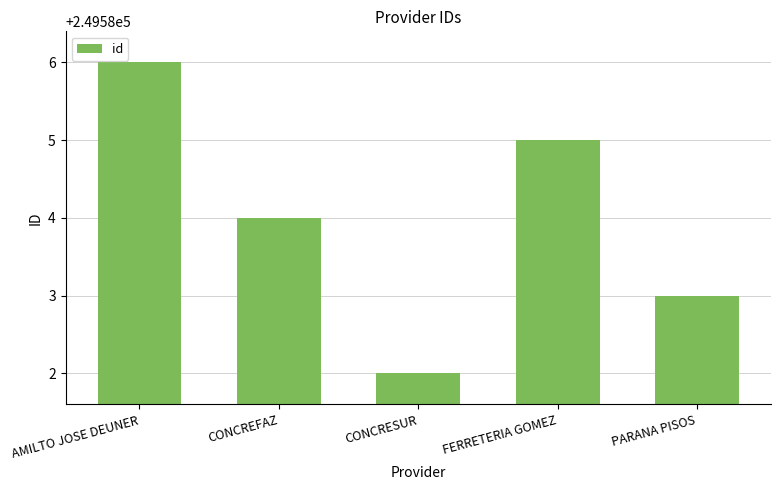

True or false: the data shows 249583 at PARANA PISOS.

True